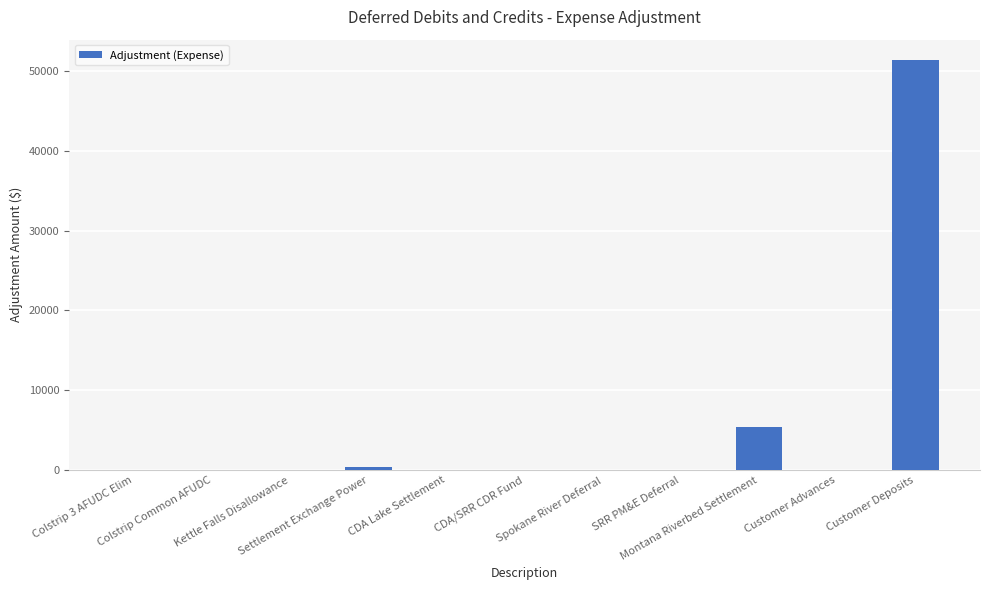

What is the change in value from Settlement Exchange Power to Spokane River Deferral?

-391.8